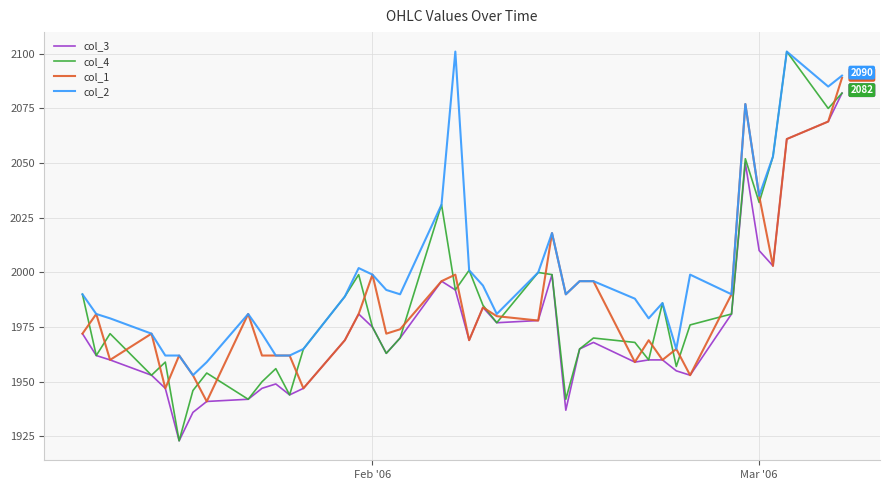

Which series has the largest total across all categories?

col_2